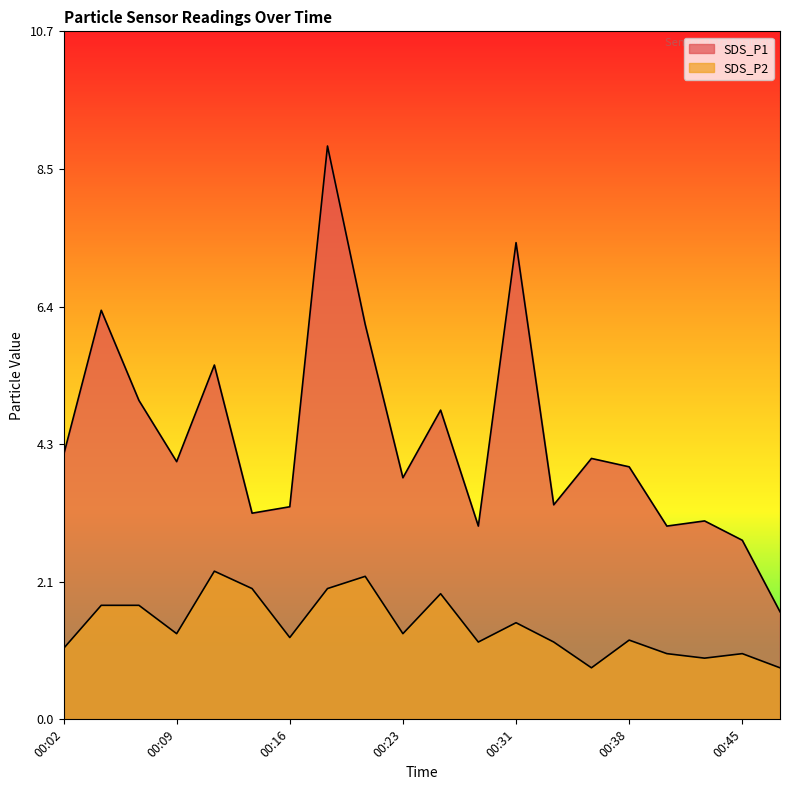

How many data points in SDS_P1 are above 4?

9